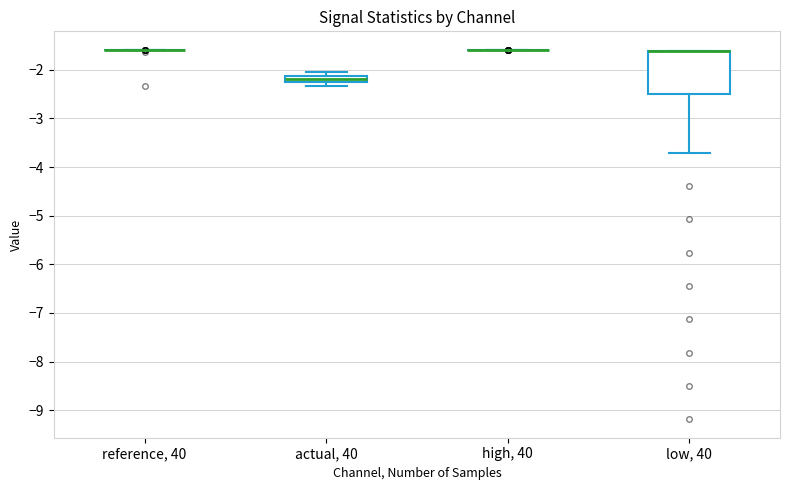

Comparing the boxes themselves (not the whiskers), which one is the tallest?

low, 40